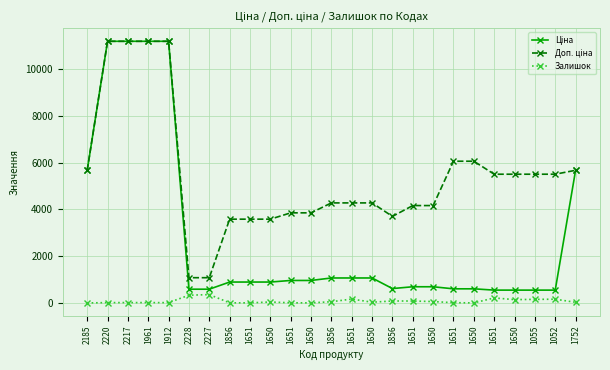

At which label does Ціна first exceed 895?

2185